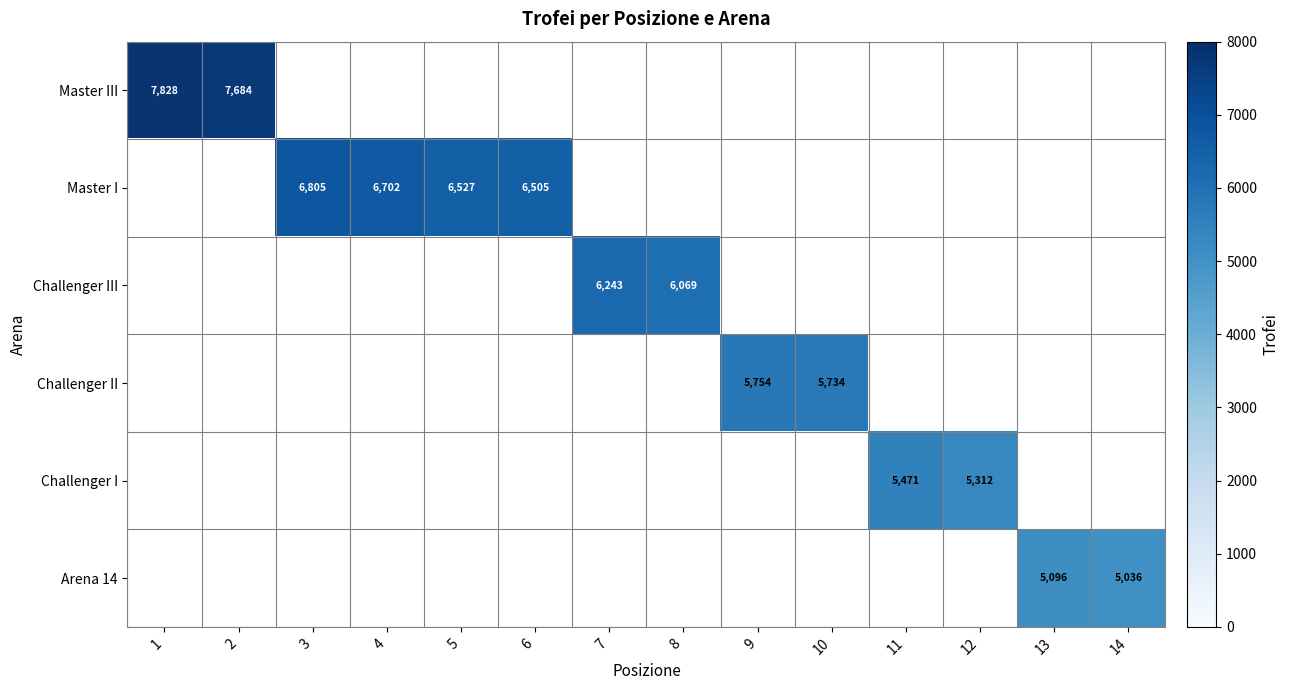

The Challenger II series shows 5754 at 9. True or false?

True